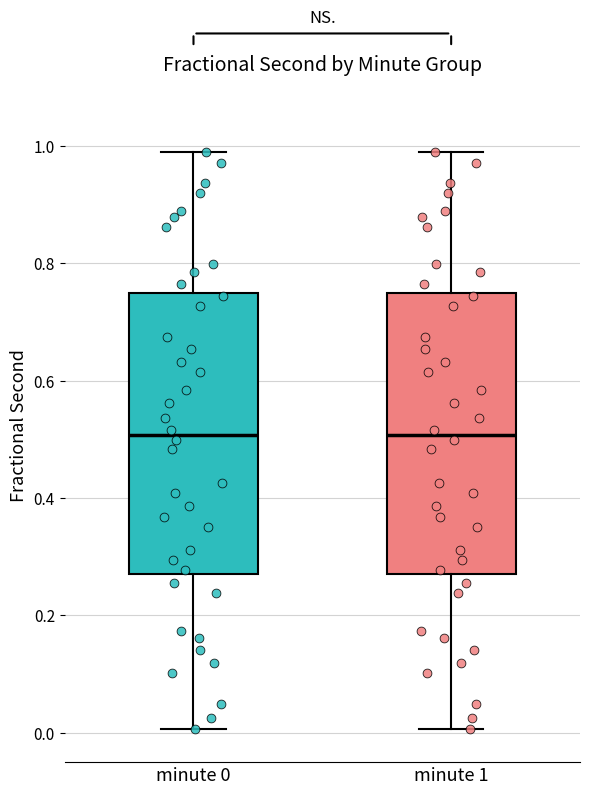

Reading left to right, transcribe this box plot: for each box, give where its median line is, the range the box spans, and where its two whiskers end, as read against the y-axis. The values are not printed on the chart, so give them approximately, as read against the axis.

minute 0: median 0.50, box 0.28 to 0.74, whiskers 0.00 to 0.98
minute 1: median 0.50, box 0.28 to 0.74, whiskers 0.00 to 0.98